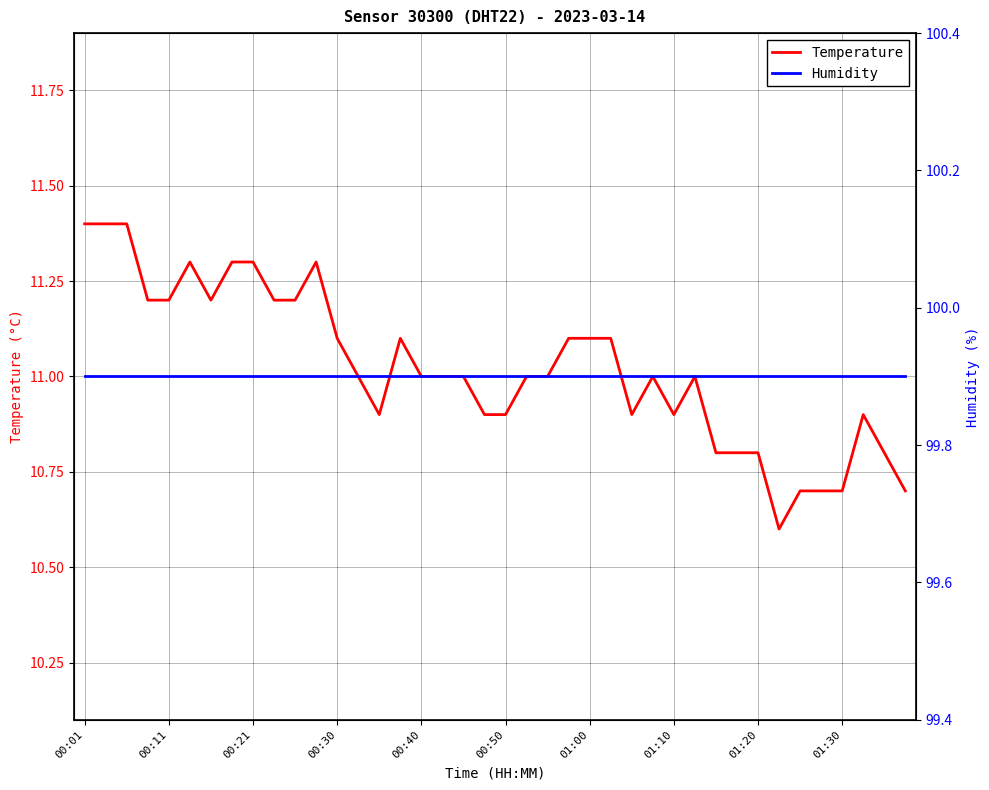

Is the value of Temperature at 35 greater than the value of Humidity at 22?

No